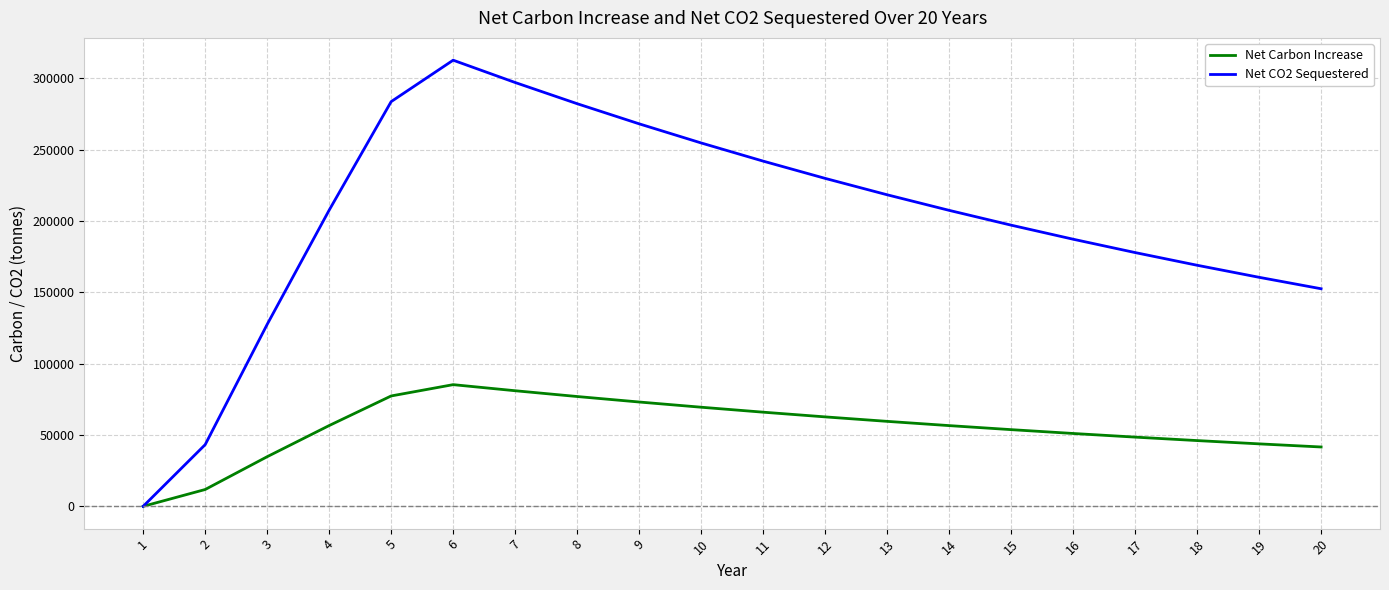

In Net CO2 Sequestered, how many points are higher than both neighbors (excluding endpoints)?

1